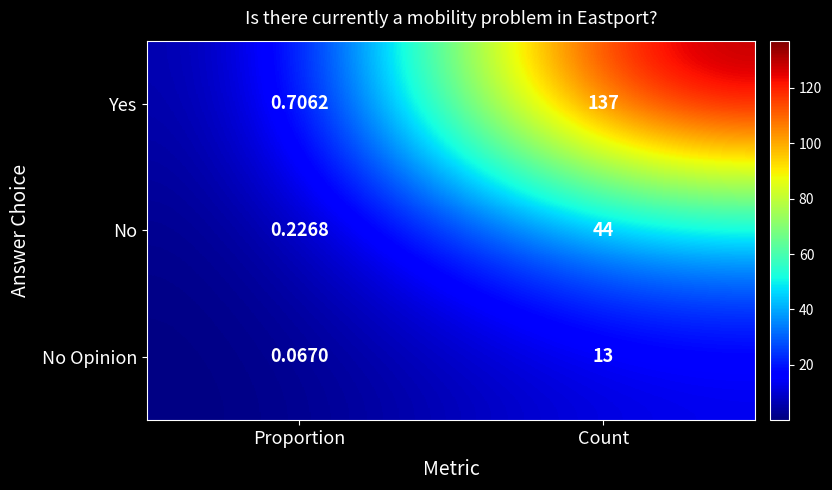

At which category is the sum across all series the highest?

Count